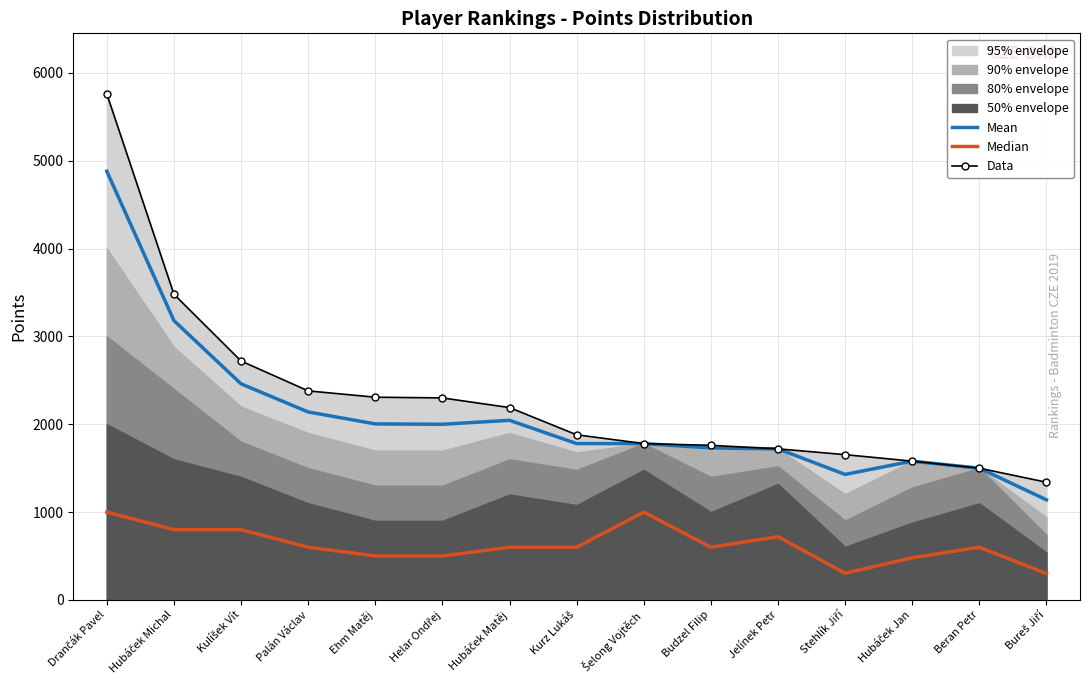

At Hubáček Matěj, list the series in order from largest to smallest.

Data, Mean, Median